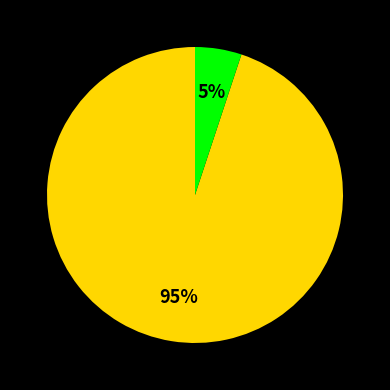

Is there a majority slice in this chart?

Yes